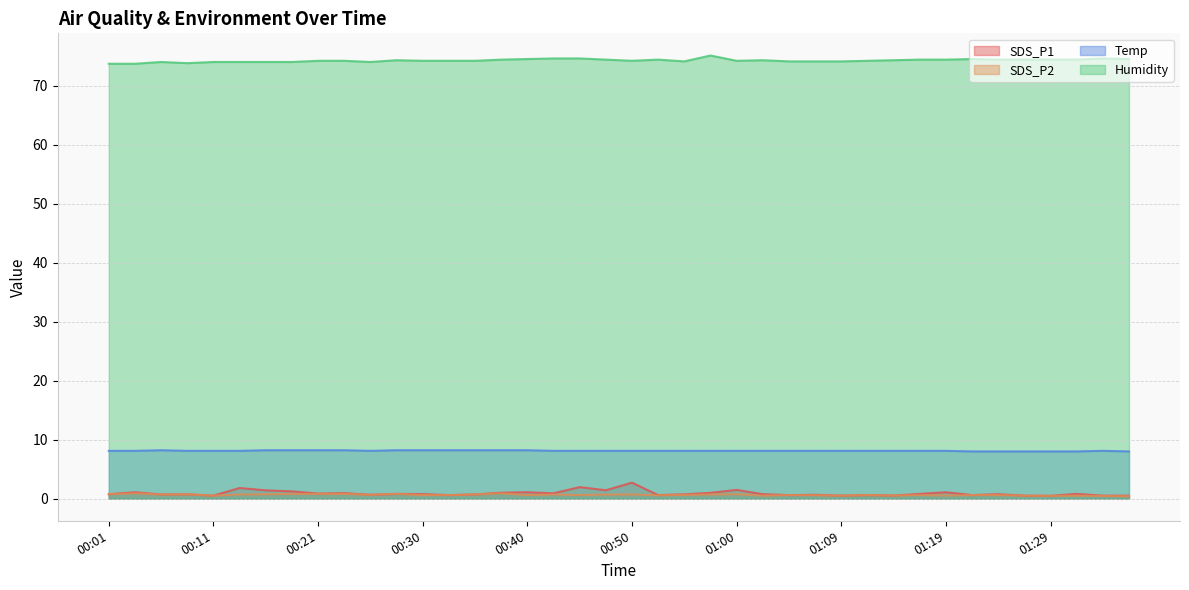

What is the value of the SDS_P2 point at the 33rd from the left?

0.5